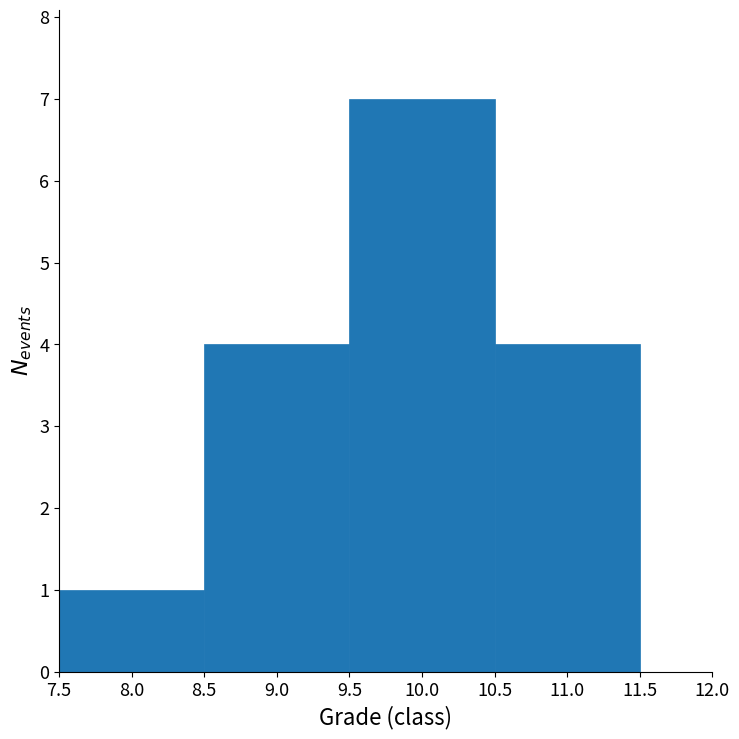

Reading left to right, transcribe this chart: for each bar, give the range it covers on the x-axis and its height. The values are not printed on the chart, so give them approximately, as read against the axis.

7.5 to 8.5: 1
8.5 to 9.5: 4
9.5 to 10.5: 7
10.5 to 11.5: 4